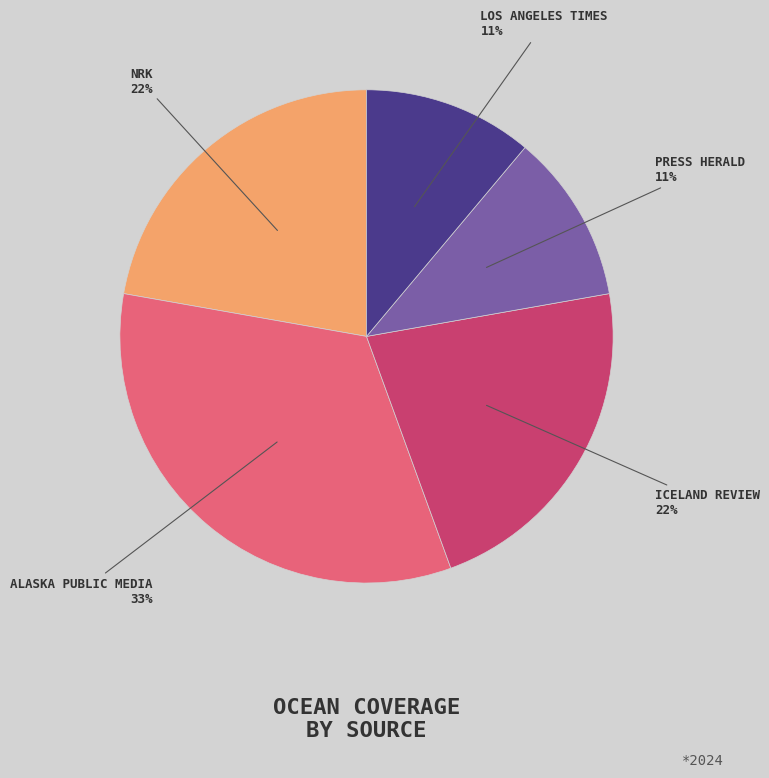

Does any single category account for the majority?

No